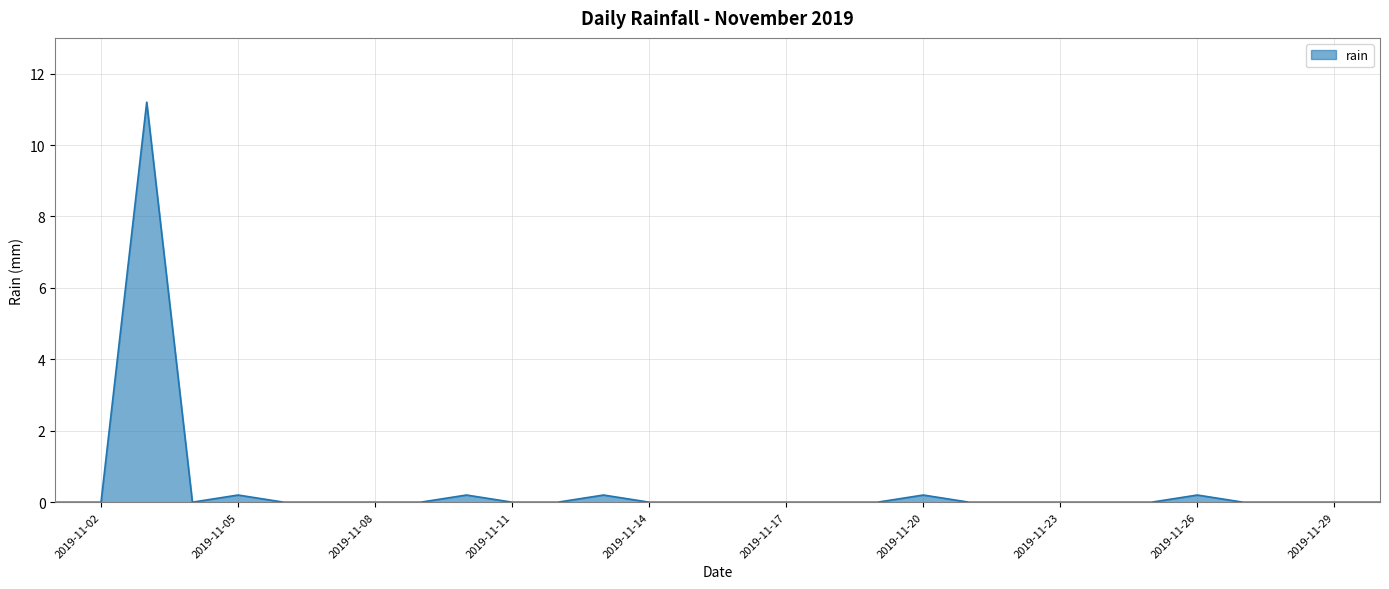

How many distinct data groups are displayed?

1